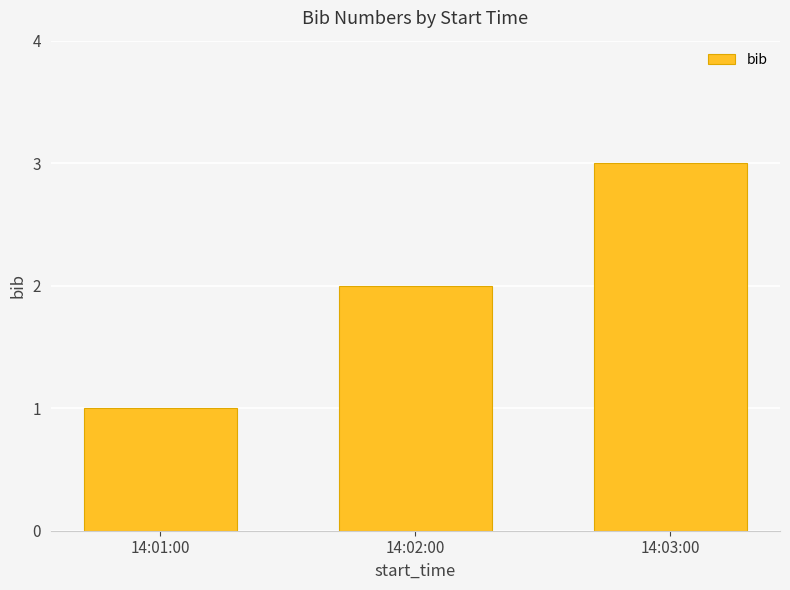

How many values are between 1 and 3?

3